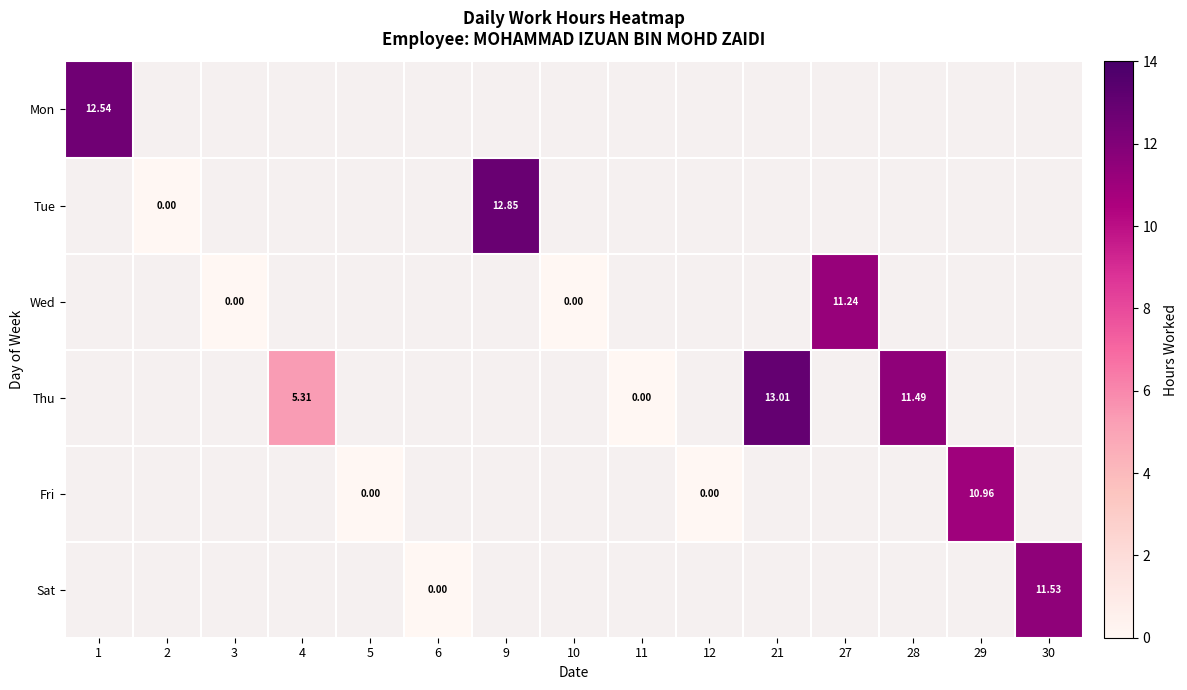

What is the greatest value displayed?

13.0